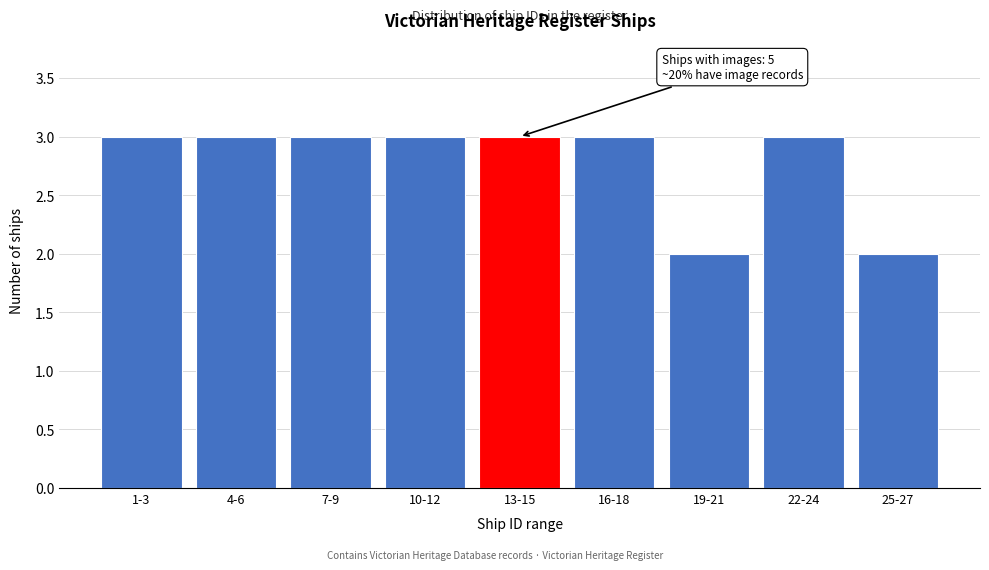

Reading right to left, what are all the values shown in this chart?

25-27=2	22-24=3	19-21=2	16-18=3	13-15=3	10-12=3	7-9=3	4-6=3	1-3=3